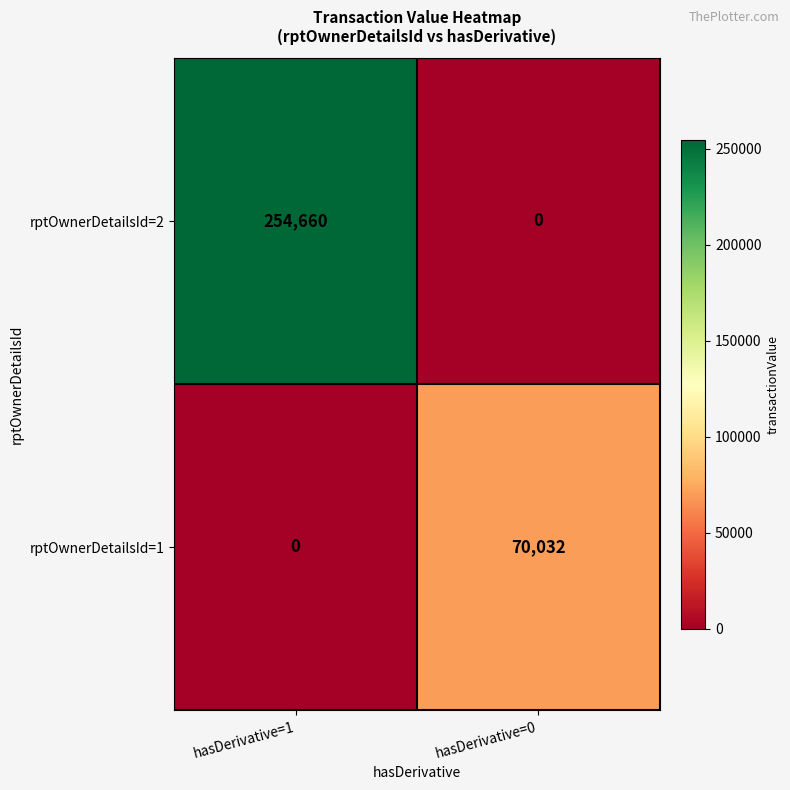

List the series in order of their peak value, highest first.

rptOwnerDetailsId=2, rptOwnerDetailsId=1